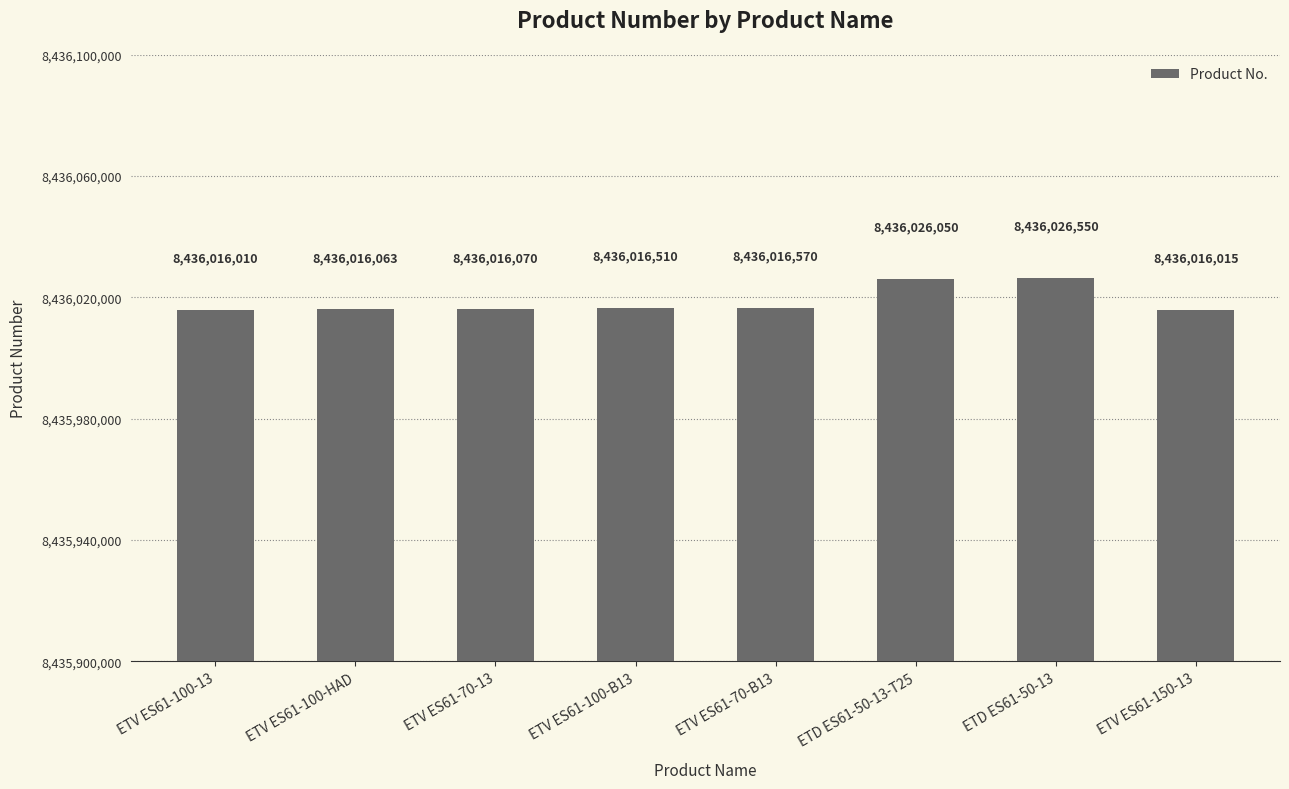

The chart shows a value of 8436016010 at ETV ES61-100-13. True or false?

True